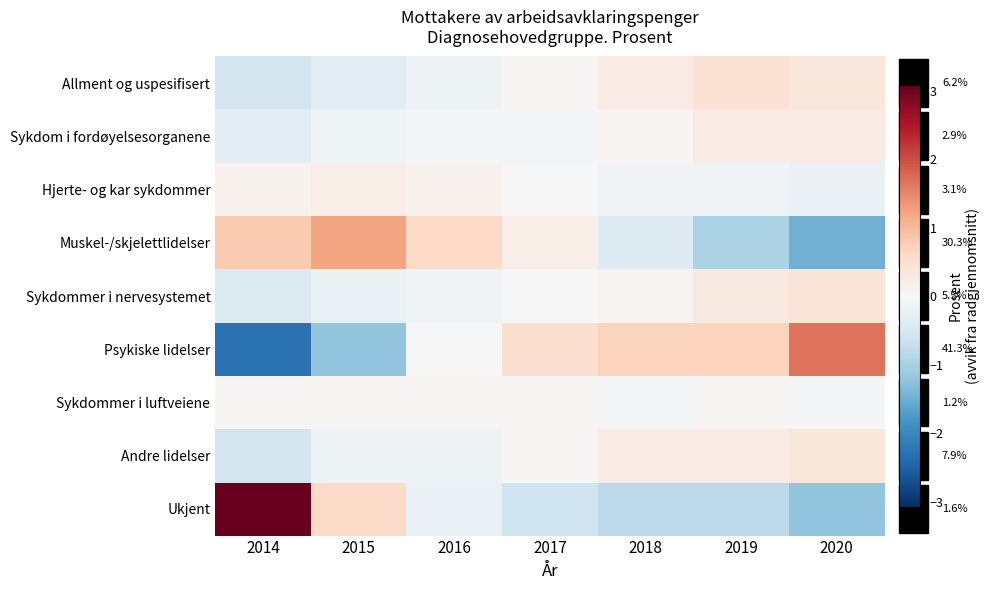

What is the approximate value of Andre lidelser at 2016?

-0.2